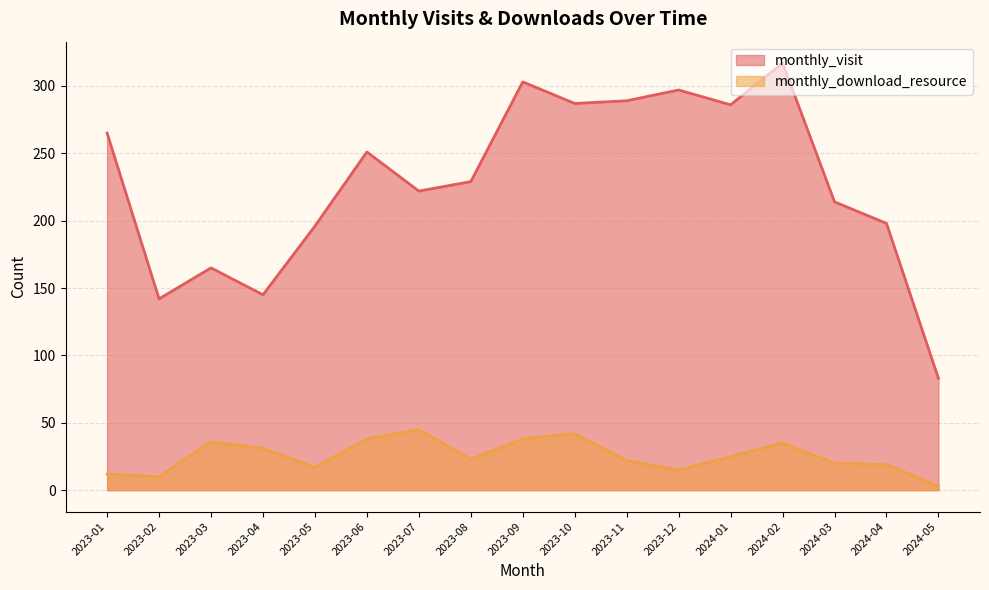

True or false: monthly_download_resource has more than 0 interior local peaks.

True